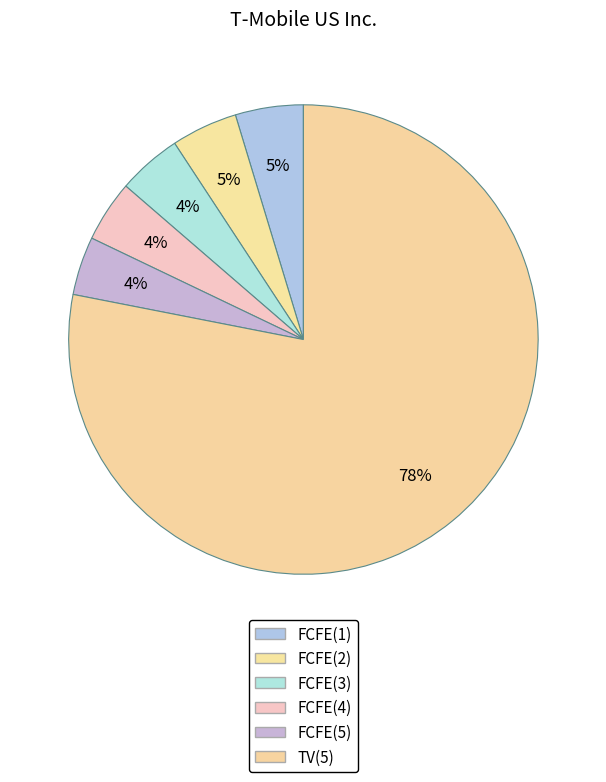

Is it true that FCFE(4) is 4% of the pie?

True